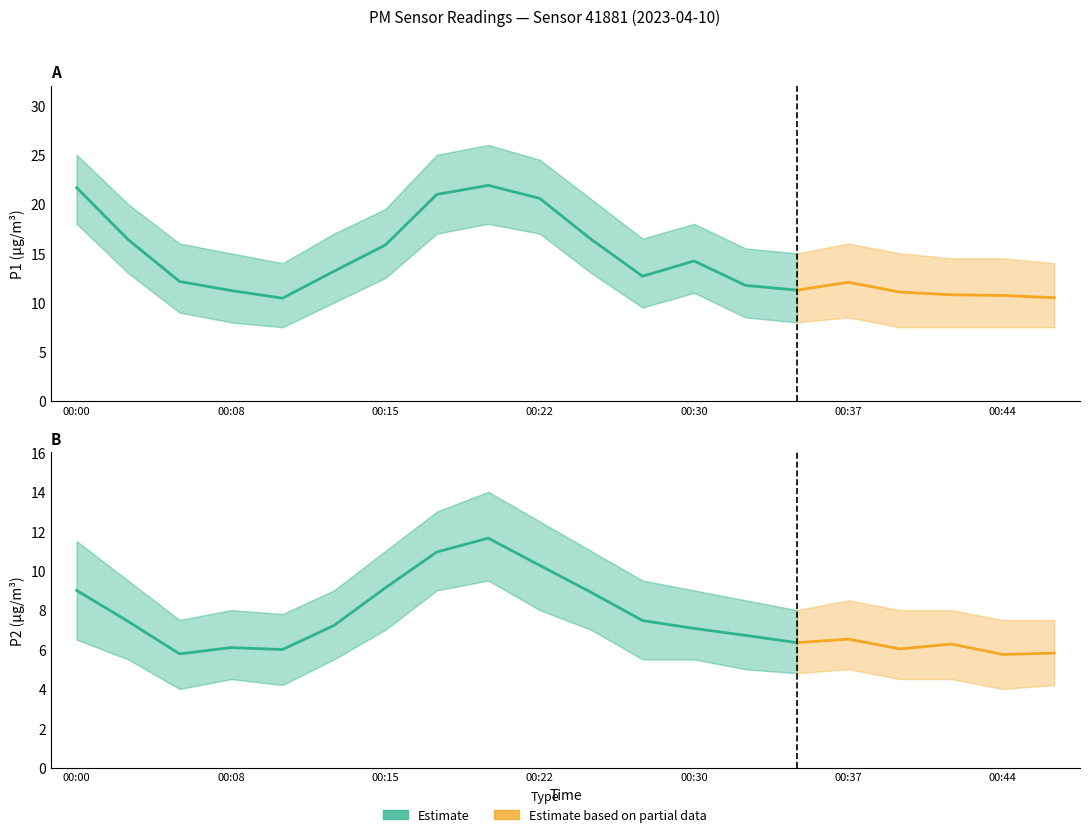

What is the value of the P2 point at the 12th from the left?

7.5